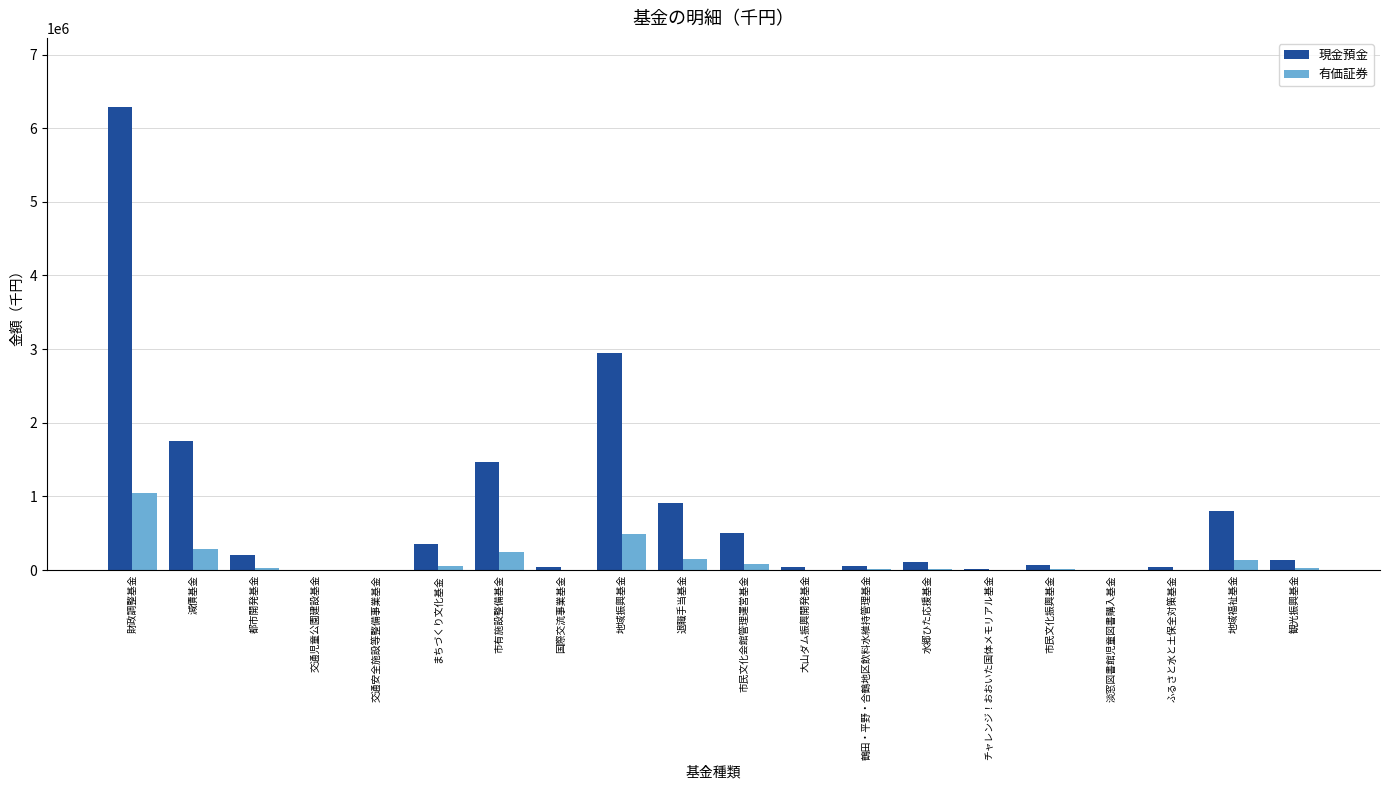

What is the sum of all 有価証券 values?

2619110